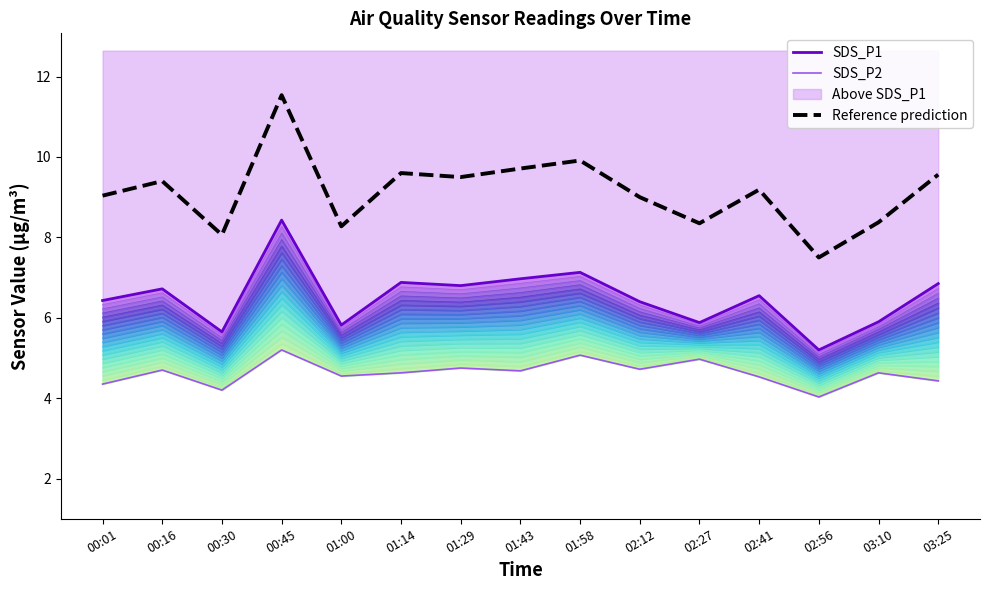

Which series changed the most between 00:30 and 02:56?

Reference prediction